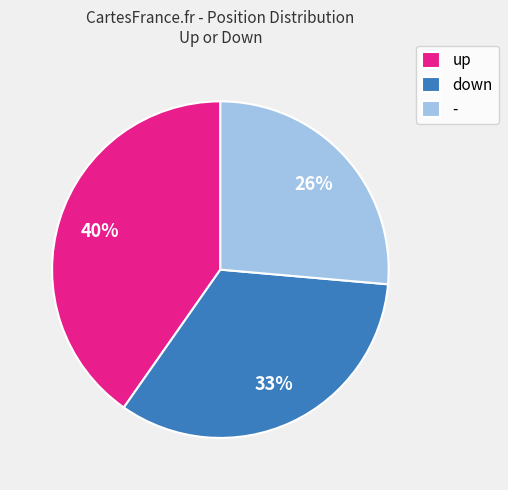

Which slice is the largest?

up